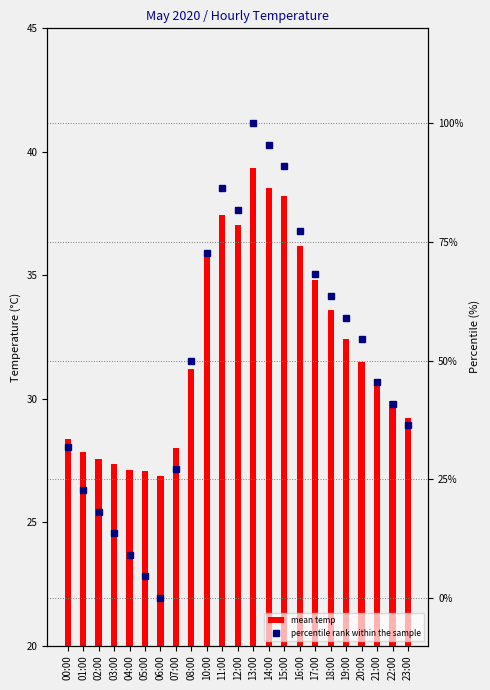

Which series has the largest range (max minus min)?

percentile rank within the sample